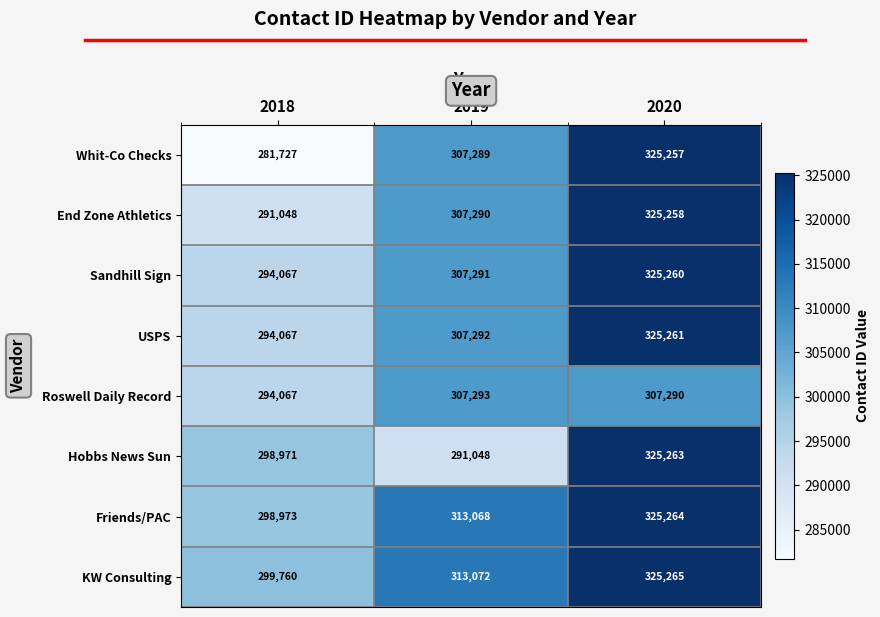

Reading right to left, what are all the values shown in this chart?

Whit-Co Checks: 325257	307289	281727
End Zone Athletics: 325258	307290	291048
Sandhill Sign: 325260	307291	294067
USPS: 325261	307292	294067
Roswell Daily Record: 307290	307293	294067
Hobbs News Sun: 325263	291048	298971
Friends/PAC: 325264	313068	298973
KW Consulting: 325265	313072	299760